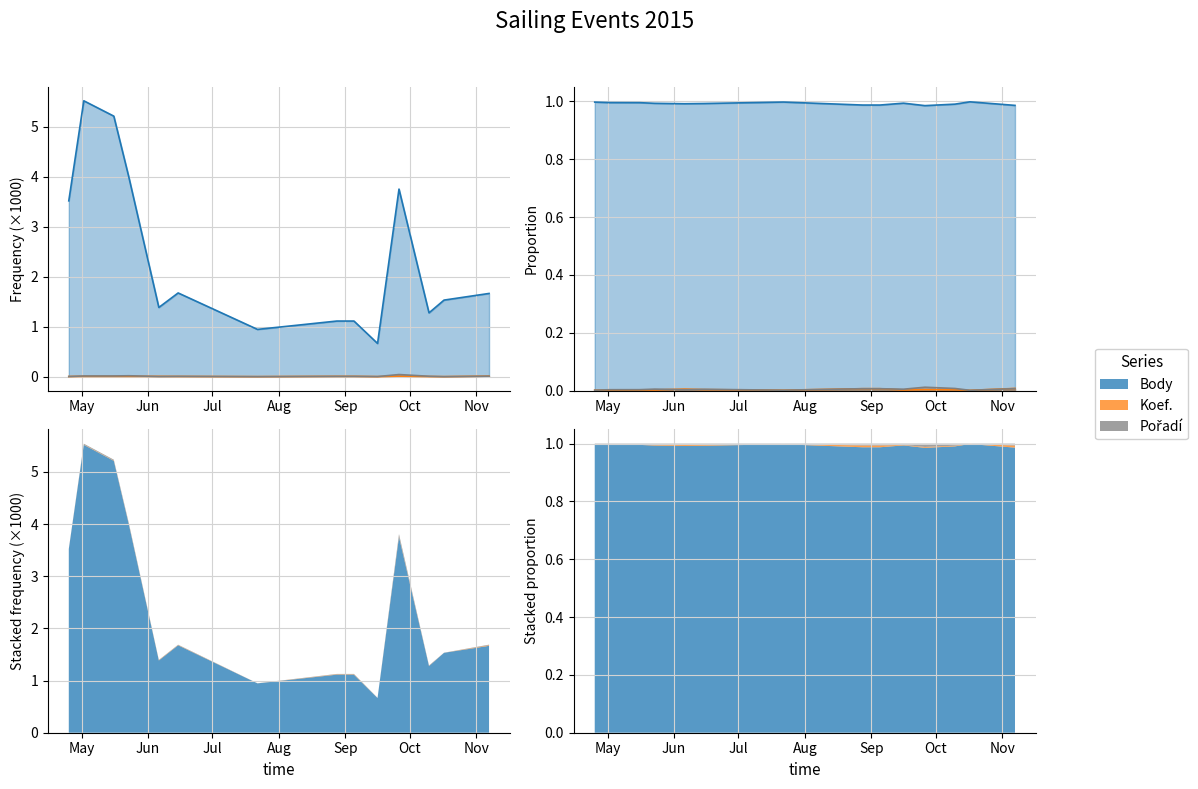

Reading right to left, extract all data points from this chart.

Body: 2015-11-07=1.7	2015-10-17=1.5	2015-10-10=1.3	2015-09-26=3.8	2015-09-16=0.7	2015-09-05=1.1	2015-08-28=1.1	2015-07-22=0.9	2015-06-15=1.7	2015-06-06=1.4	2015-05-23=4.0	2015-05-16=5.2	2015-05-02=5.5	2015-04-25=3.5
Koef.: 2015-11-07=0.0	2015-10-17=0.0	2015-10-10=0.0	2015-09-26=0.0	2015-09-16=0.0	2015-09-05=0.0	2015-08-28=0.0	2015-07-22=0.0	2015-06-15=0.0	2015-06-06=0.0	2015-05-23=0.0	2015-05-16=0.0	2015-05-02=0.0	2015-04-25=0.0
Pořadí: 2015-11-07=0.0	2015-10-17=0.0	2015-10-10=0.0	2015-09-26=0.0	2015-09-16=0.0	2015-09-05=0.0	2015-08-28=0.0	2015-07-22=0.0	2015-06-15=0.0	2015-06-06=0.0	2015-05-23=0.0	2015-05-16=0.0	2015-05-02=0.0	2015-04-25=0.0